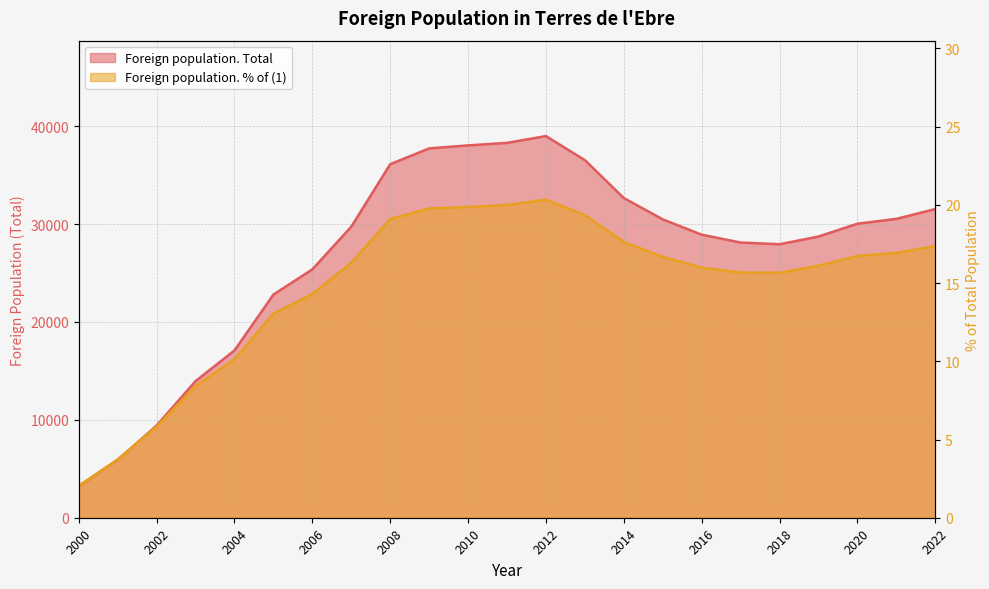

Which category has the highest value in the Foreign population. Total series?

2012